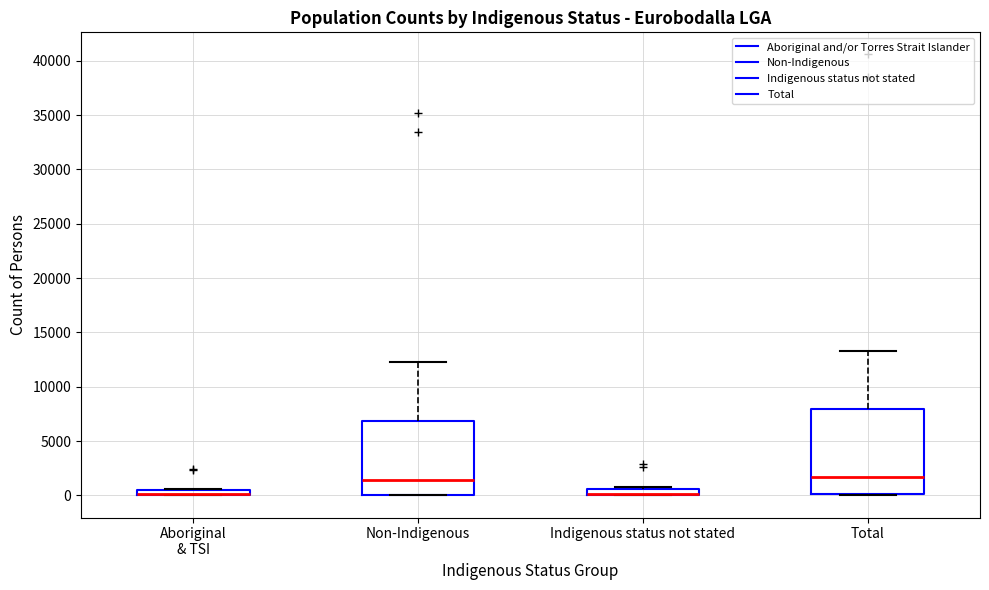

Comparing the boxes themselves (not the whiskers), which one is the tallest?

Total